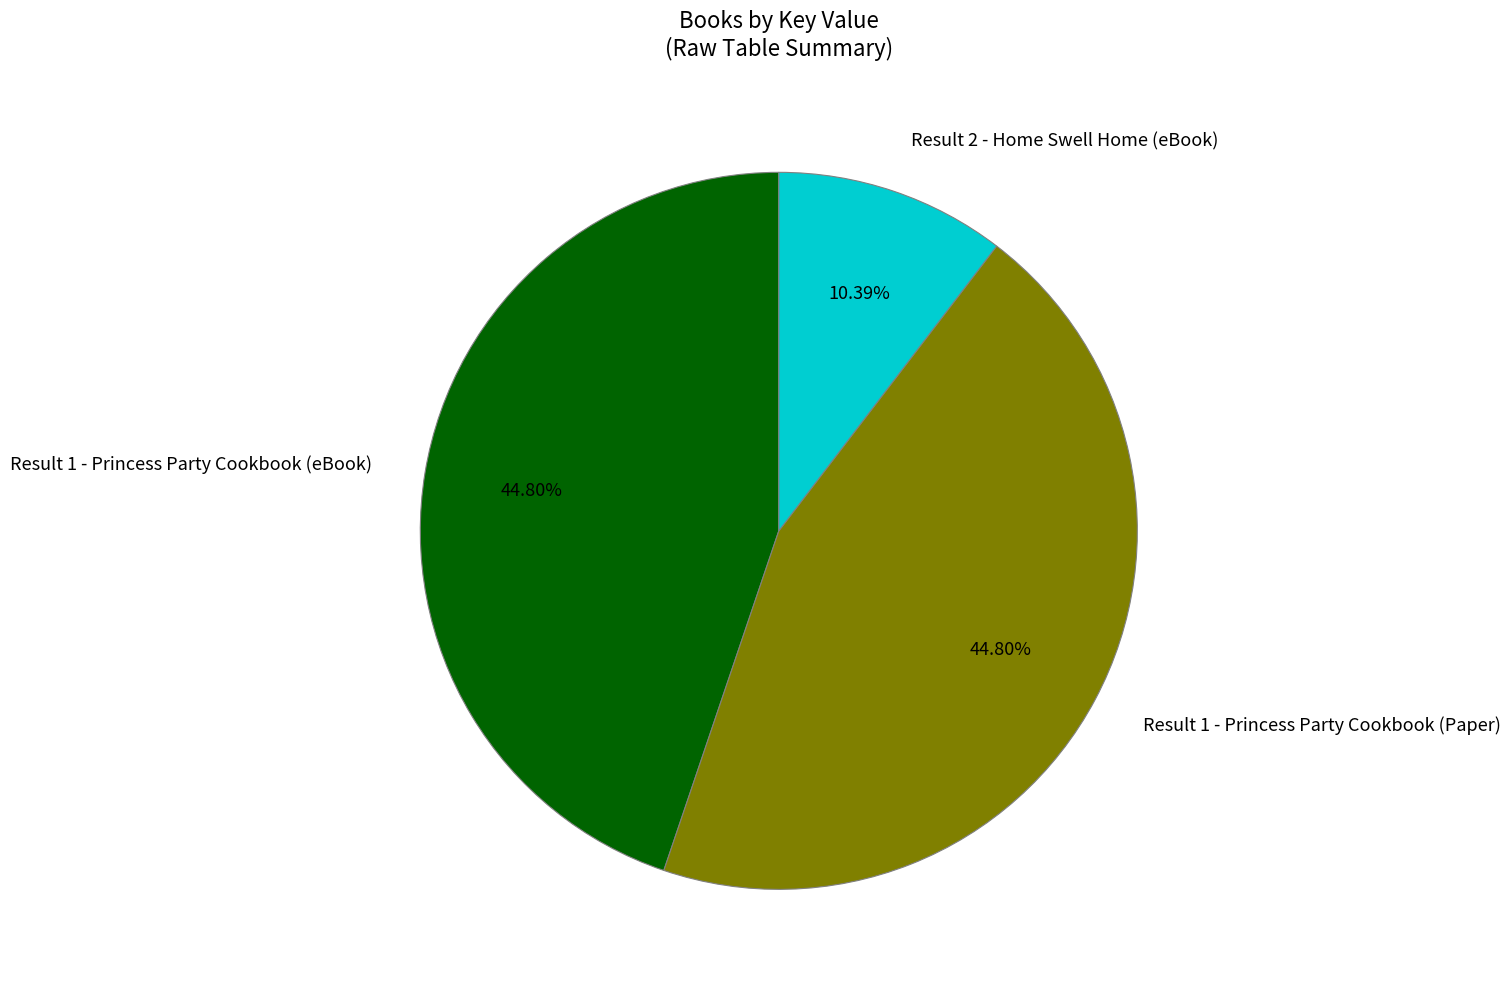

Count the number of slices in the pie.

3